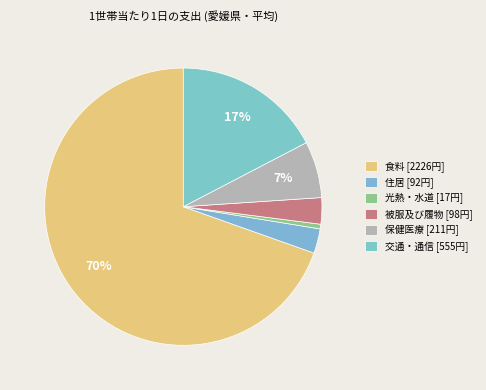

How many segments does this pie chart have?

6